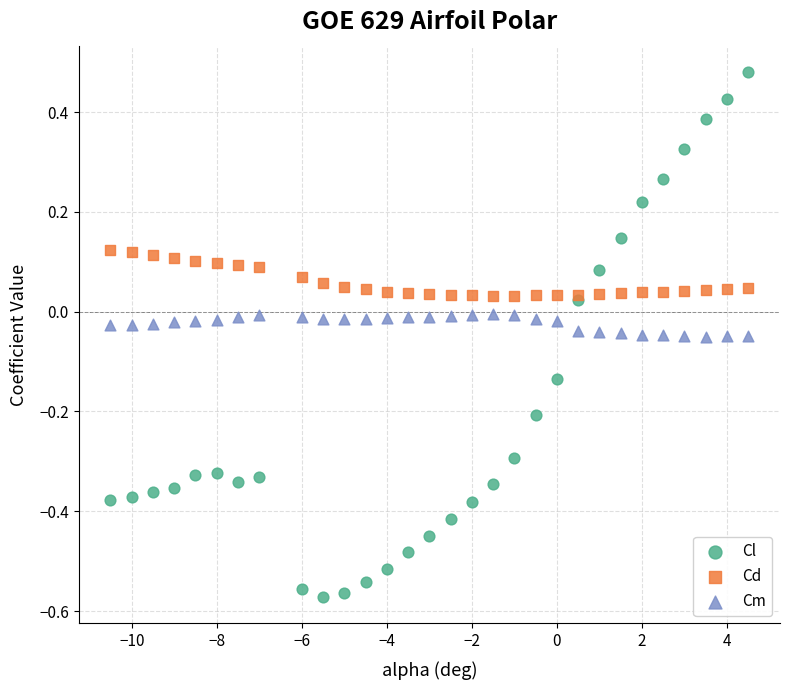

Which series has the largest Y range (max minus min)?

Cl